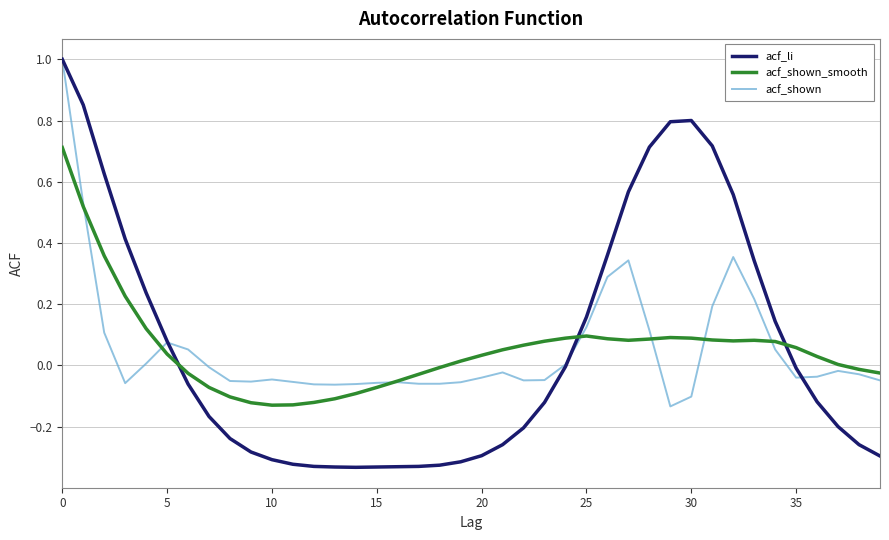

What is the greatest value displayed?

1.0